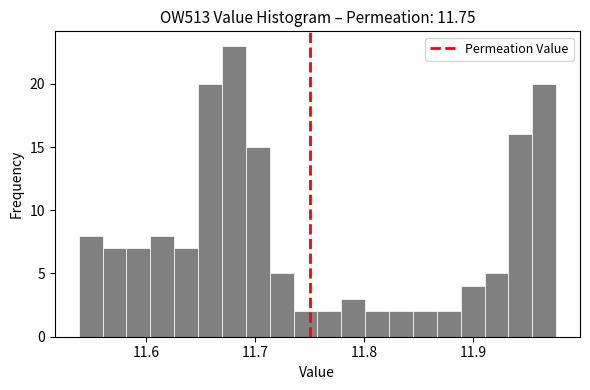

Read against the x-axis, roughly where is the centre of the tallest bar?

11.68